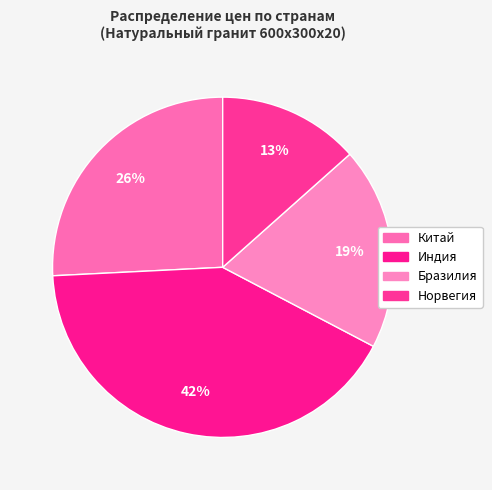

Count the number of slices in the pie.

4